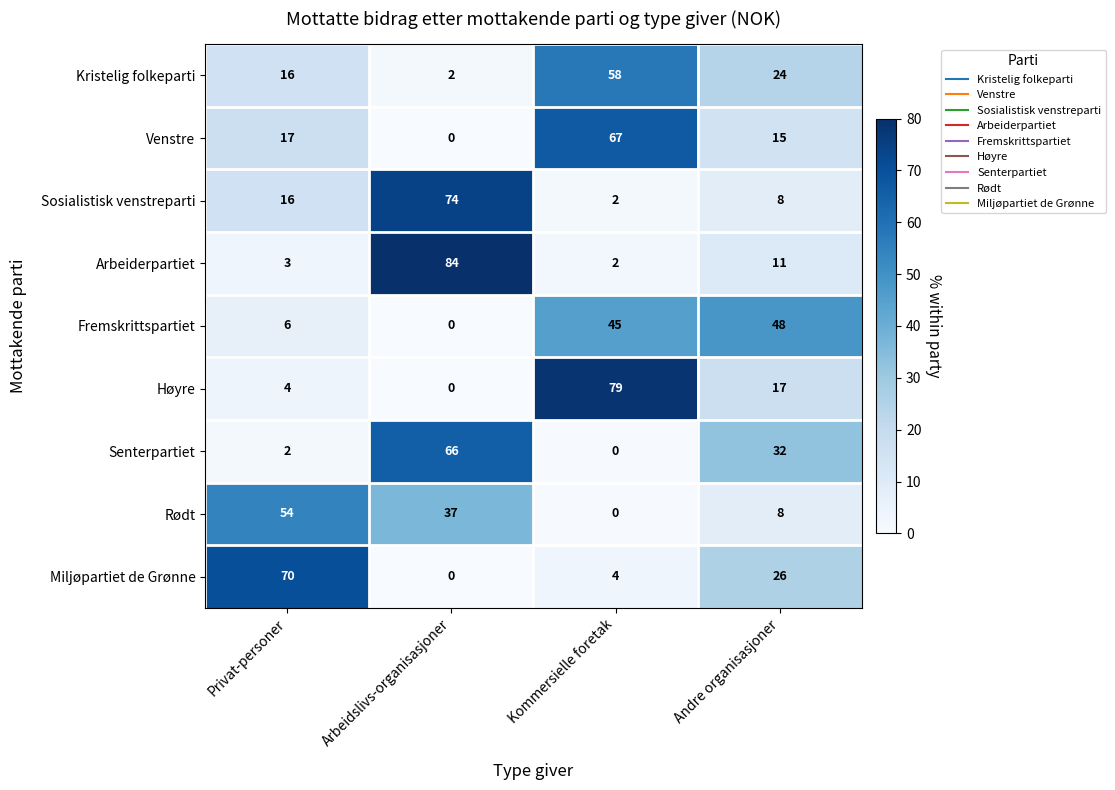

Where is Høyre nearest to the value 39?

Andre organisasjoner